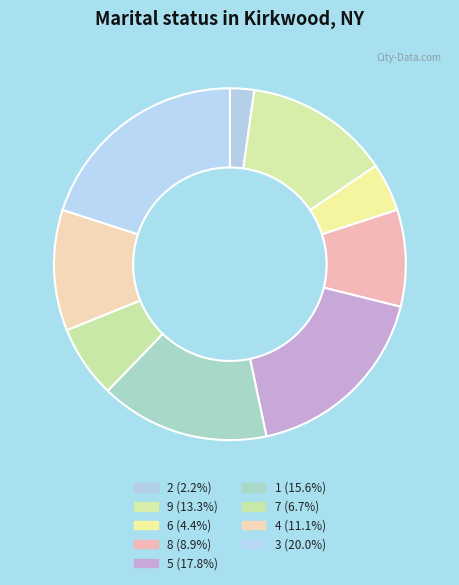

The 8 slice represents 9% of the pie. True or false?

True